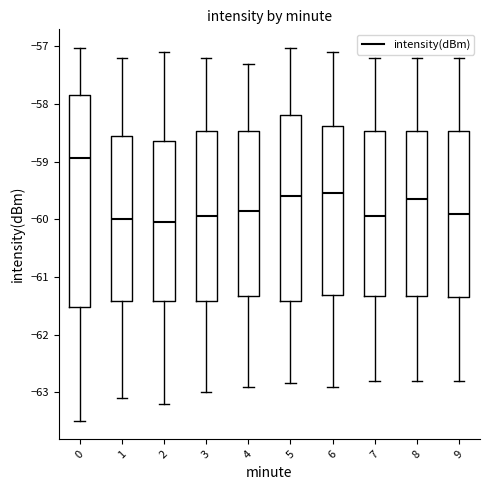

Reading left to right, read every box against the y-axis: the position of its median line, the range the box covers, and the ends of its whiskers. The values are not printed on the chart, so give them approximately, as read against the axis.

0: median -58.9, box -61.5 to -57.8, whiskers -63.5 to -57.0
1: median -60.0, box -61.4 to -58.5, whiskers -63.1 to -57.2
2: median -60.0, box -61.4 to -58.6, whiskers -63.2 to -57.1
3: median -59.9, box -61.4 to -58.5, whiskers -63.0 to -57.2
4: median -59.8, box -61.3 to -58.5, whiskers -62.9 to -57.3
5: median -59.6, box -61.4 to -58.2, whiskers -62.8 to -57.0
6: median -59.5, box -61.3 to -58.4, whiskers -62.9 to -57.1
7: median -59.9, box -61.3 to -58.5, whiskers -62.8 to -57.2
8: median -59.6, box -61.3 to -58.5, whiskers -62.8 to -57.2
9: median -59.9, box -61.3 to -58.5, whiskers -62.8 to -57.2